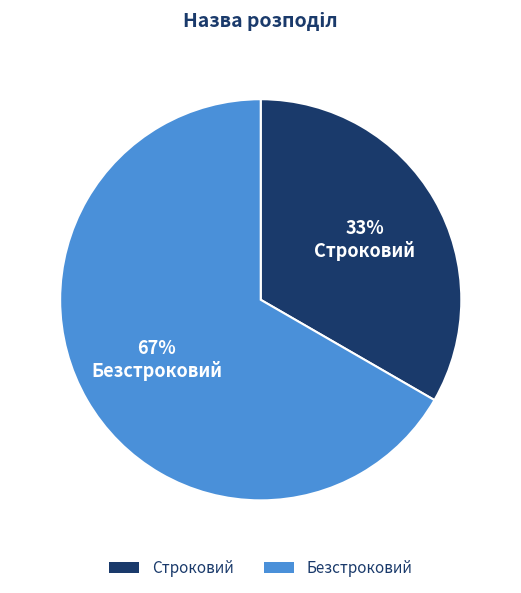

What percentage is the Строковий slice, to the nearest percent?

33%